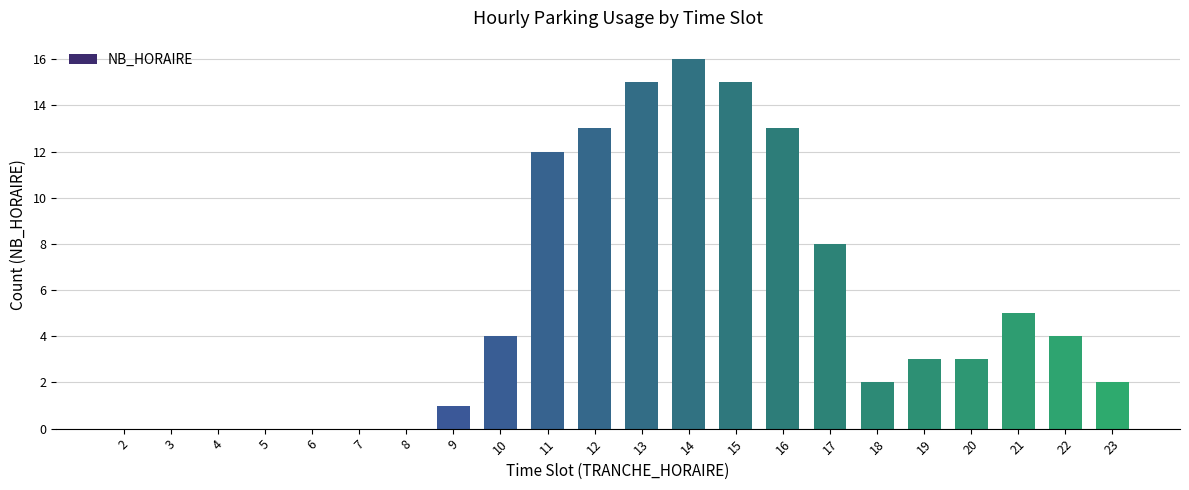

At which label does the data first exceed 3?

10